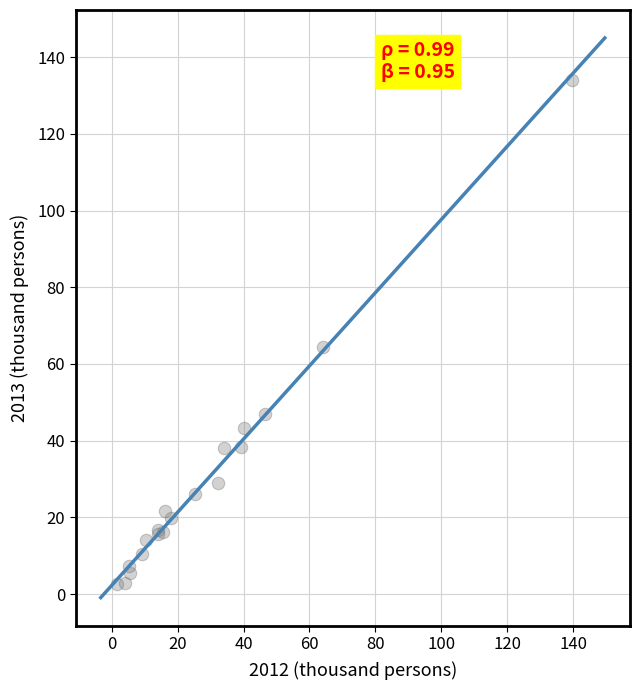

What Y value in the scatter plot is closest to 68?

64.5